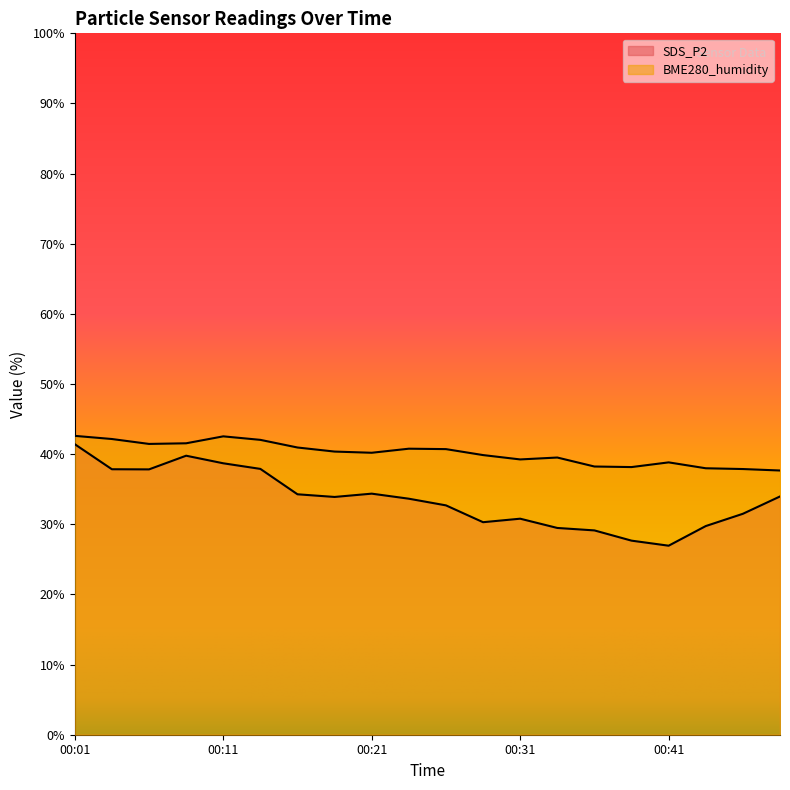

Which series has the largest range (max minus min)?

SDS_P2